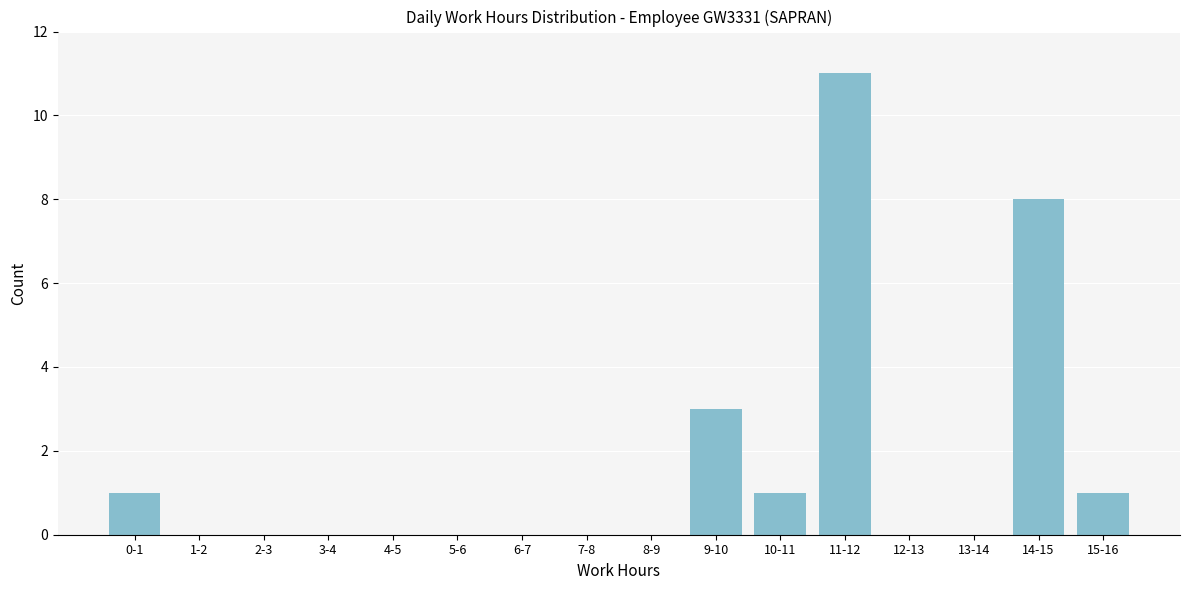

Reading right to left, list all the values displayed in this chart.

15-16=1	14-15=8	13-14=0	12-13=0	11-12=11	10-11=1	9-10=3	8-9=0	7-8=0	6-7=0	5-6=0	4-5=0	3-4=0	2-3=0	1-2=0	0-1=1